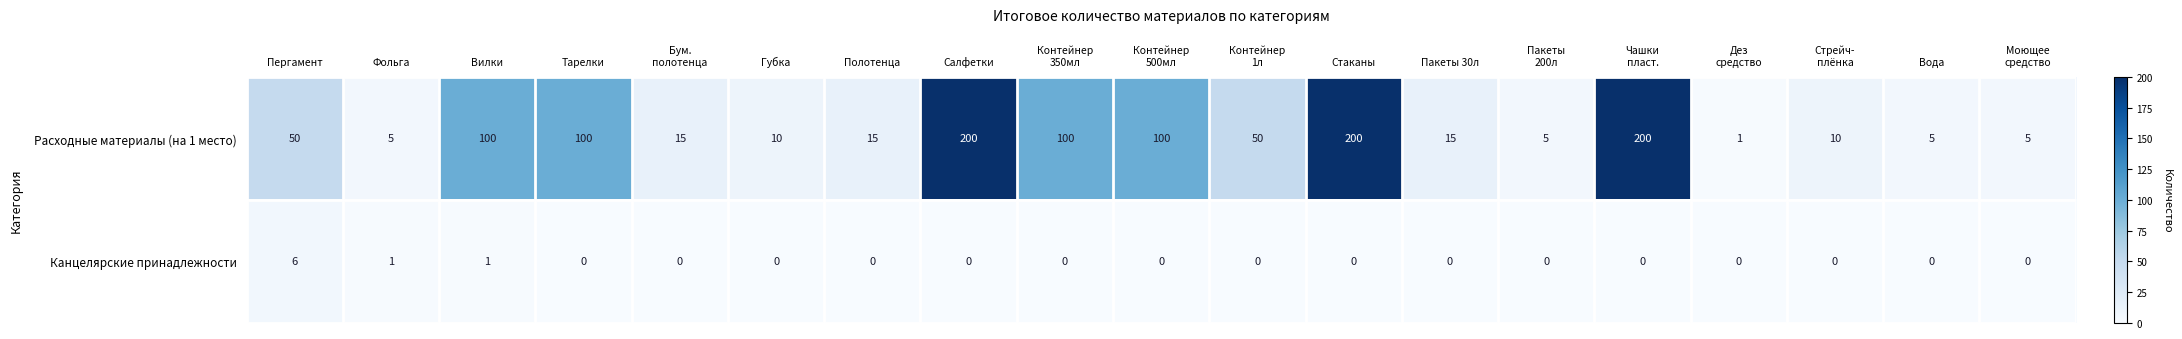

At how many categories does at least one series exceed 128?

3